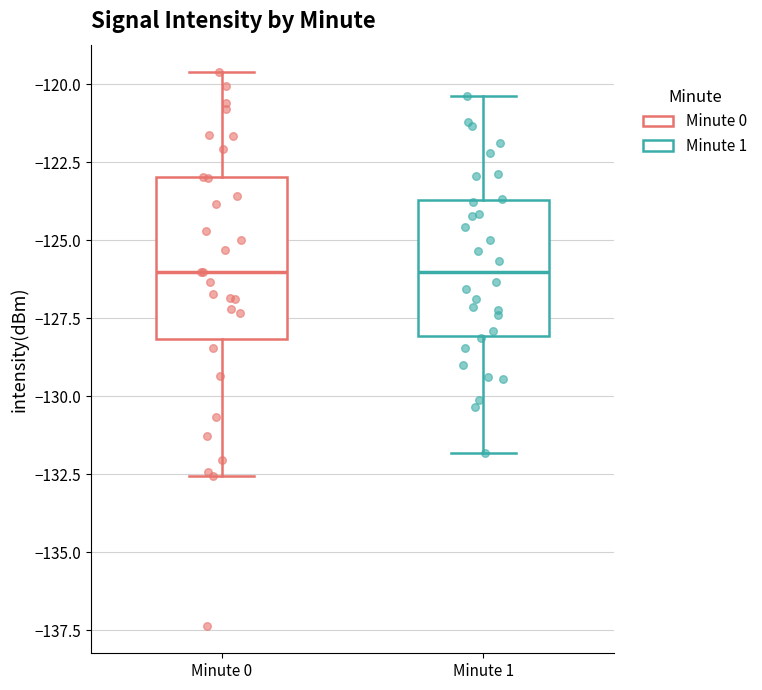

Where does the median line of the box for Minute 1 sit on the y-axis? The values are not printed on the chart, so give them approximately, as read against the axis.

-126.0